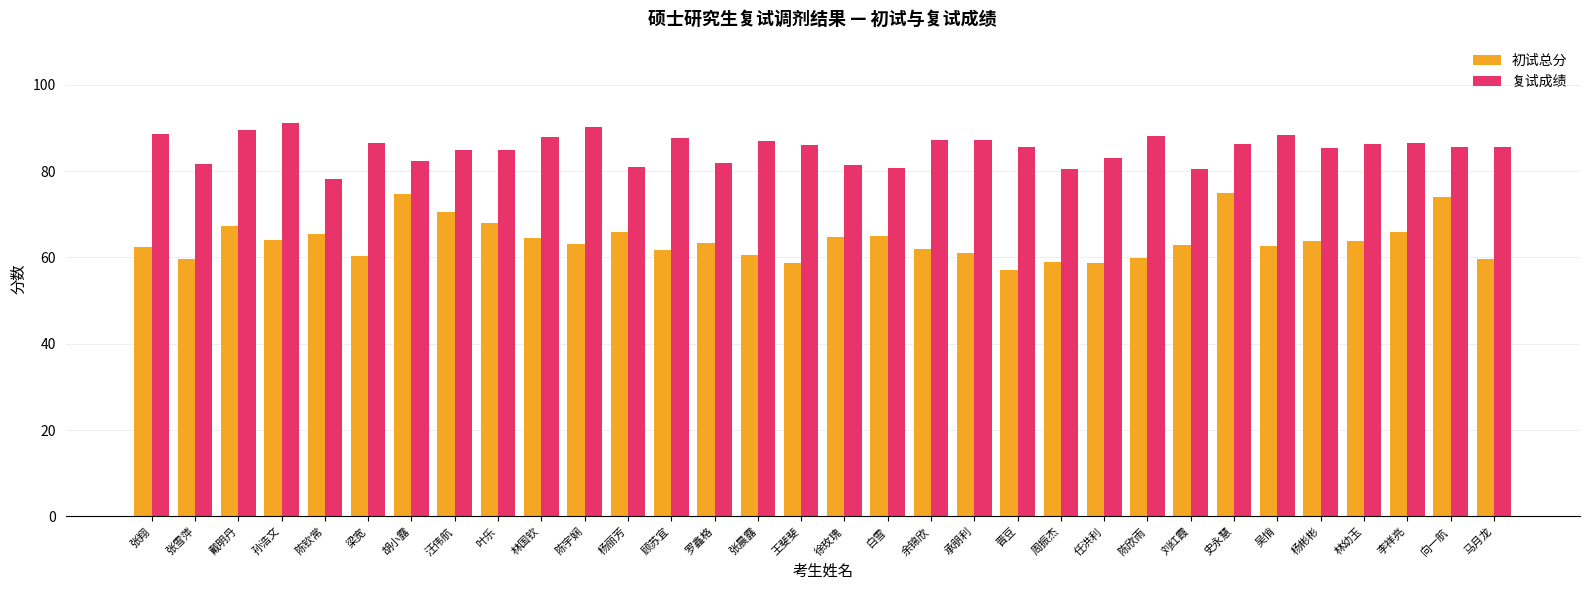

What is the average value of the 初试总分 series?

63.9